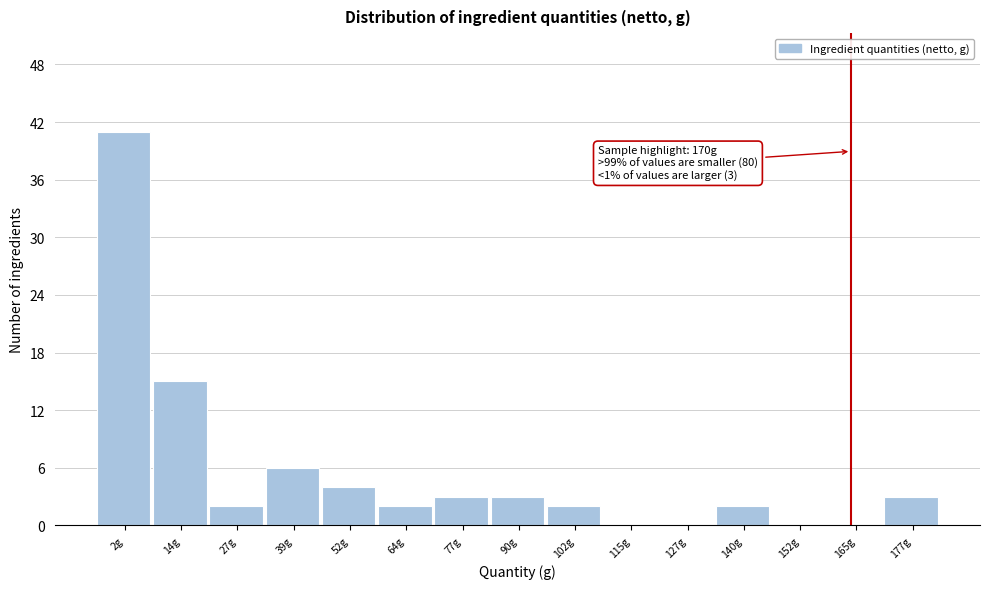

Reading left to right, transcribe all the data shown in this chart.

2g=41	14g=15	27g=2	39g=6	52g=4	64g=2	77g=3	90g=3	102g=2	115g=0	127g=0	140g=2	152g=0	165g=0	177g=3